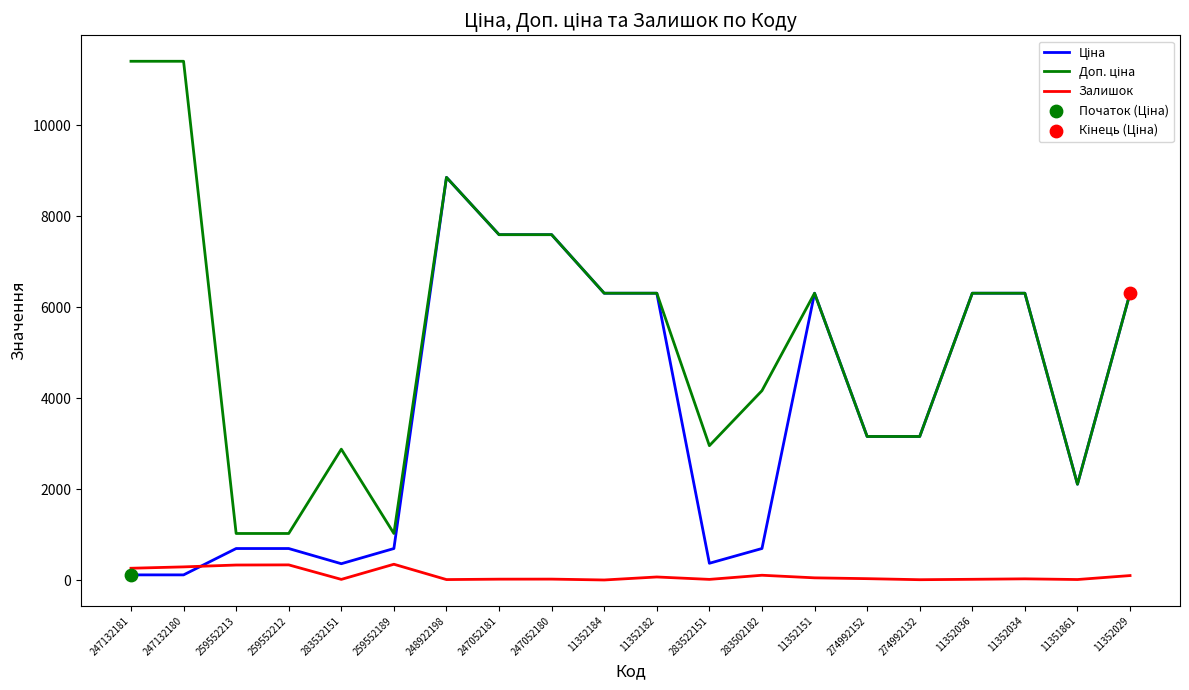

At how many categories does at least one series exceed 8361?

3